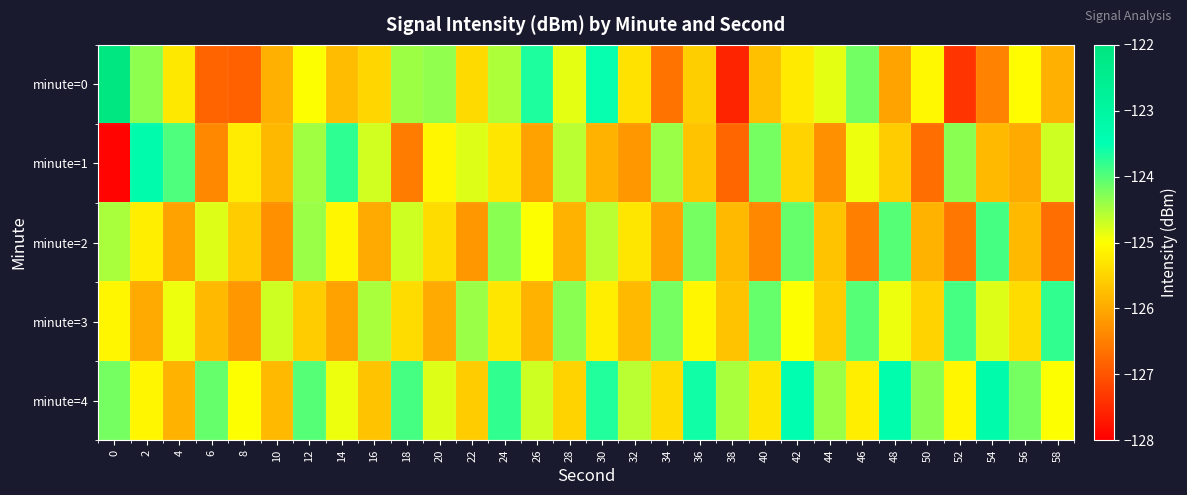

Reading left to right, transcribe all the data shown in this chart.

minute=0: 0=-122.1	2=-124.3	4=-125.3	6=-126.8	8=-126.9	10=-125.9	12=-125.0	14=-125.8	16=-125.5	18=-124.4	20=-124.4	22=-125.4	24=-124.5	26=-123.7	28=-124.8	30=-123.5	32=-125.3	34=-126.6	36=-125.6	38=-127.6	40=-125.7	42=-125.2	44=-124.9	46=-124.2	48=-126.1	50=-125.1	52=-127.4	54=-126.5	56=-125.0	58=-125.9
minute=1: 0=-127.9	2=-123.3	4=-124.0	6=-126.4	8=-125.2	10=-125.8	12=-124.5	14=-123.8	16=-124.7	18=-126.5	20=-125.1	22=-124.8	24=-125.3	26=-126.1	28=-124.6	30=-125.9	32=-126.2	34=-124.4	36=-125.7	38=-126.8	40=-124.2	42=-125.5	44=-126.3	46=-124.9	48=-125.6	50=-126.7	52=-124.3	54=-125.8	56=-126.0	58=-124.7
minute=2: 0=-124.5	2=-125.2	4=-126.1	6=-124.8	8=-125.6	10=-126.3	12=-124.4	14=-125.1	16=-126.0	18=-124.7	20=-125.4	22=-126.2	24=-124.3	26=-125.0	28=-125.9	30=-124.6	32=-125.3	34=-126.1	36=-124.2	38=-125.8	40=-126.4	42=-124.1	44=-125.7	46=-126.5	48=-124.0	50=-125.9	52=-126.6	54=-123.9	56=-125.8	58=-126.7
minute=3: 0=-125.1	2=-126.0	4=-124.9	6=-125.8	8=-126.2	10=-124.7	12=-125.6	14=-126.1	16=-124.5	18=-125.4	20=-126.0	22=-124.4	24=-125.3	26=-125.9	28=-124.3	30=-125.2	32=-125.8	34=-124.2	36=-125.1	38=-125.7	40=-124.1	42=-125.0	44=-125.6	46=-124.0	48=-124.9	50=-125.5	52=-123.9	54=-124.8	56=-125.4	58=-123.8
minute=4: 0=-124.2	2=-125.1	4=-125.9	6=-124.1	8=-125.0	10=-125.8	12=-124.0	14=-124.9	16=-125.7	18=-123.9	20=-124.8	22=-125.6	24=-123.8	26=-124.7	28=-125.5	30=-123.7	32=-124.6	34=-125.4	36=-123.6	38=-124.5	40=-125.3	42=-123.5	44=-124.4	46=-125.2	48=-123.4	50=-124.3	52=-125.1	54=-123.3	56=-124.2	58=-125.0